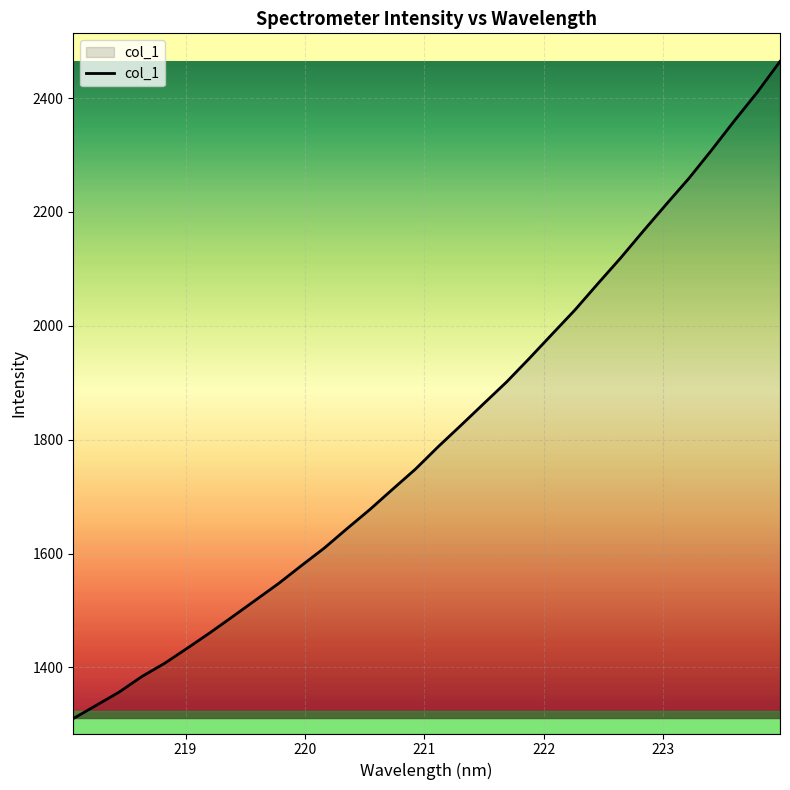

How many lines are shown in the chart?

1